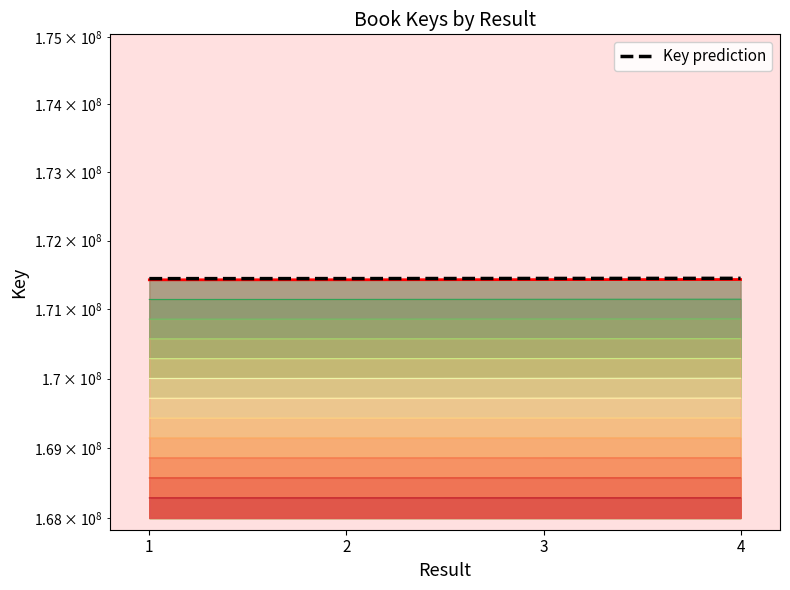

What is the sum of the values at 2 and 4?

342898546.4